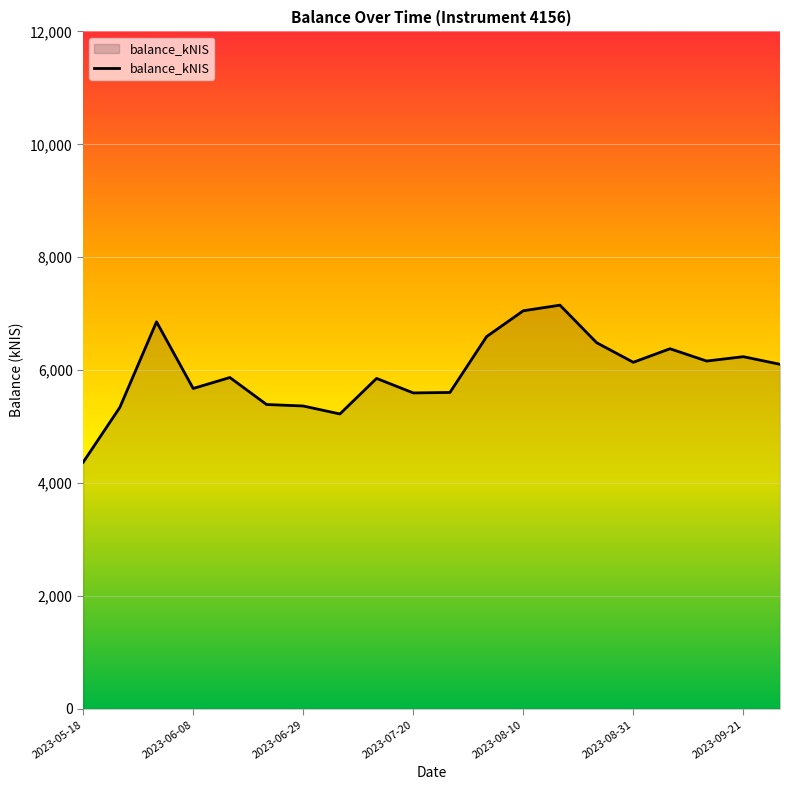

True or false: the data has more than 1 interior local peaks.

True